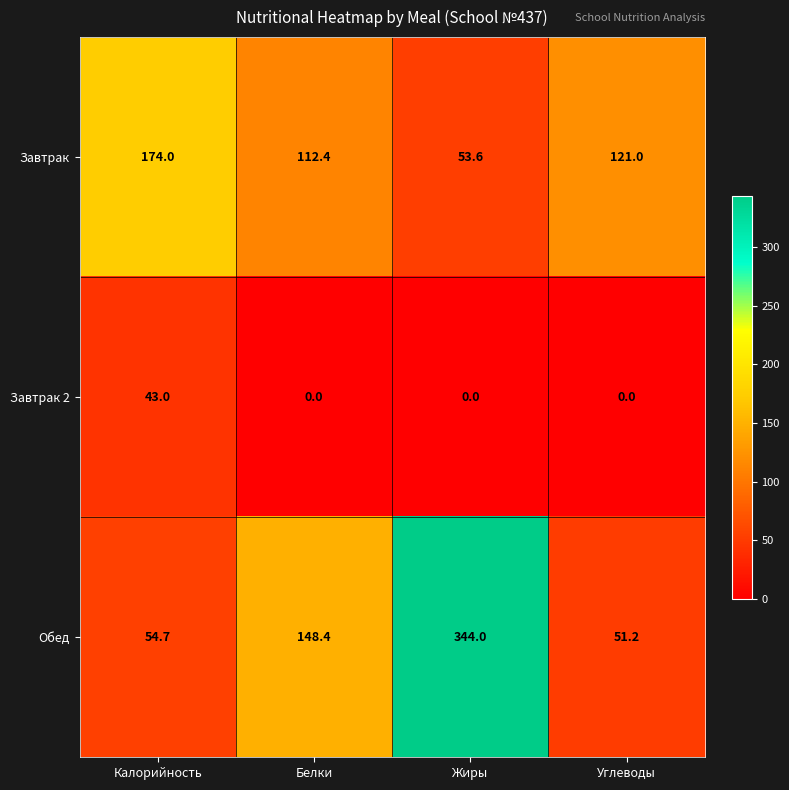

Rank the series by their maximum value, from highest to lowest.

Обед, Завтрак, Завтрак 2